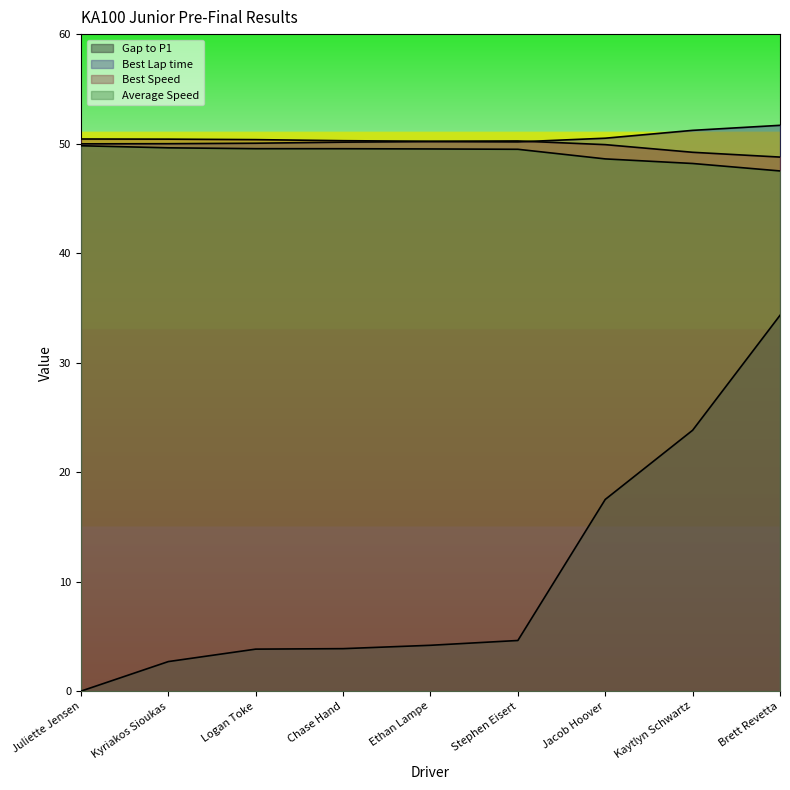

How many values in Gap to P1 are above zero?

8